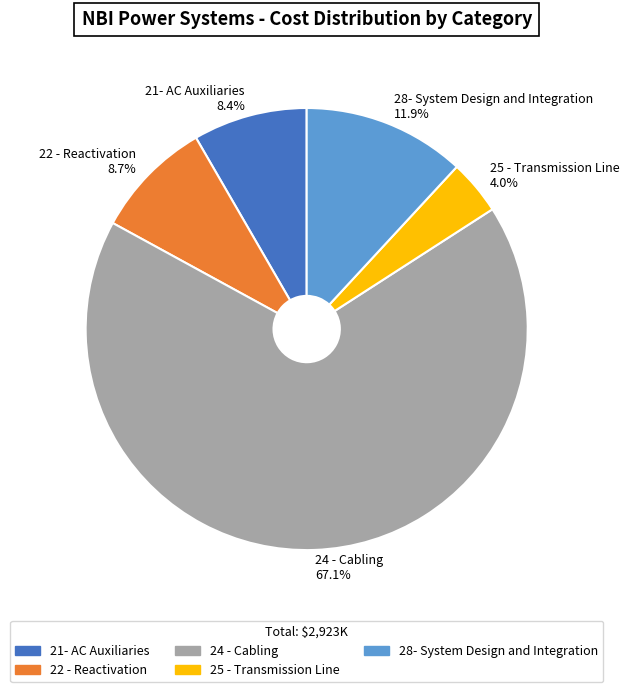

Is there any slice that represents more than half of the pie?

Yes